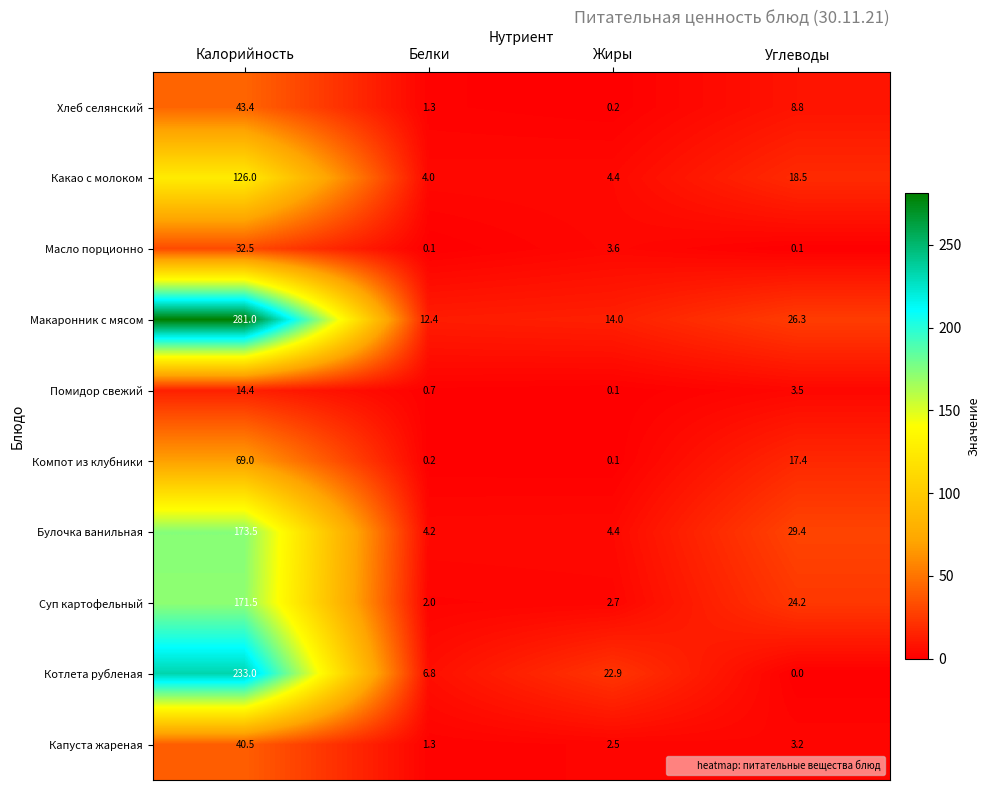

Rank the series by their maximum value, from highest to lowest.

Макаронник с мясом, Котлета рубленая, Булочка ванильная, Суп картофельный, Какао с молоком, Компот из клубники, Хлеб селянский, Капуста жареная, Масло порционно, Помидор свежий